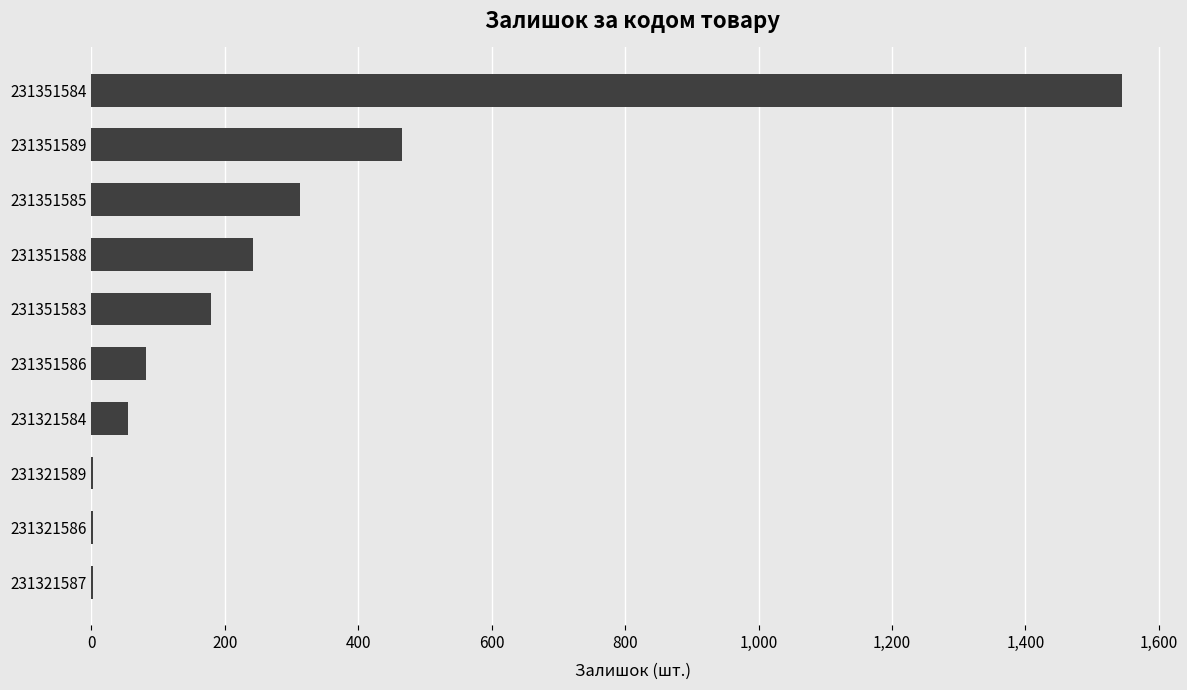

What is the maximum value shown in the chart?

1545